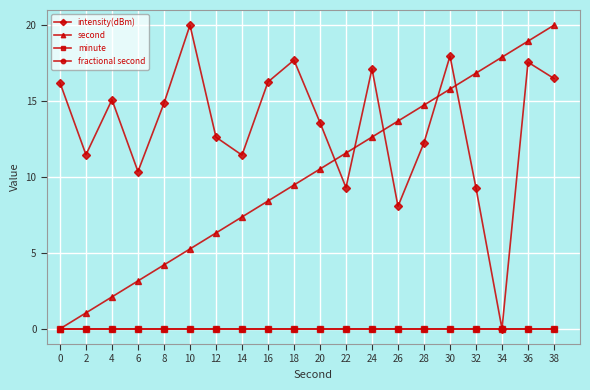

What is the highest value of the second series?

20.0